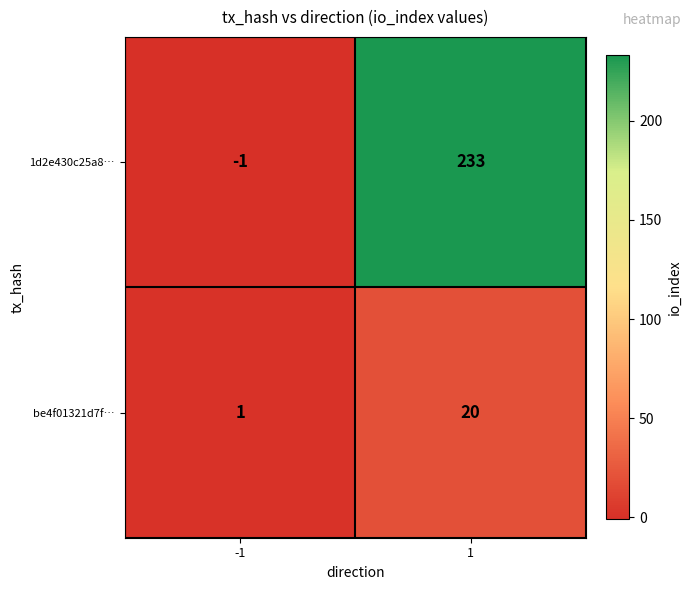

Read the 1d2e430c25a8… value at 1.

233